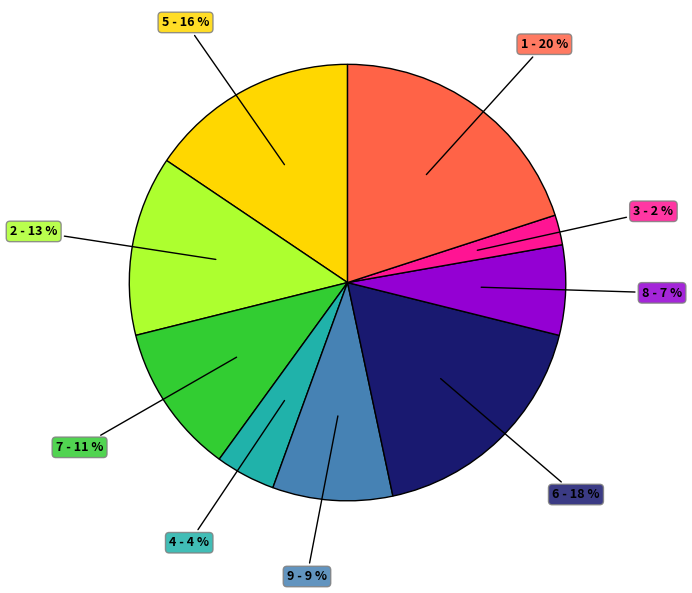

Is the sum of 2 and 6 greater than half?

No